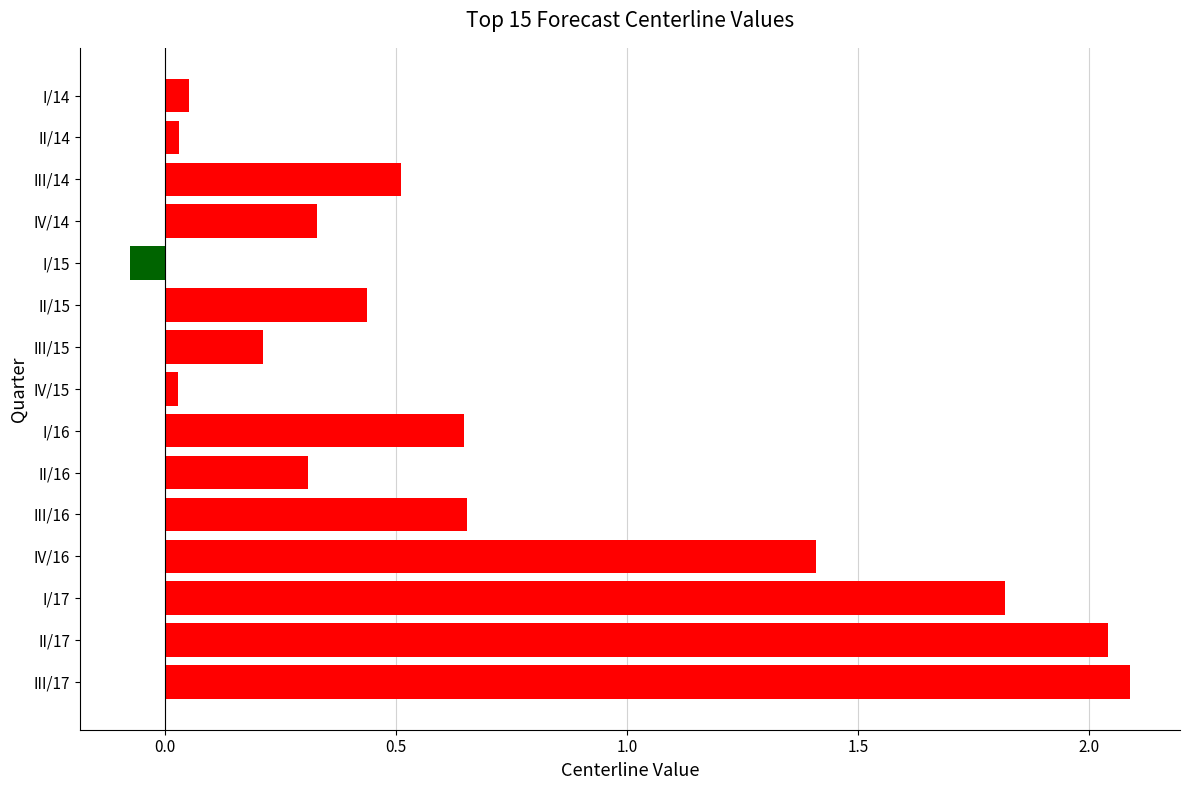

Which label corresponds to the smallest value in the chart?

I/15